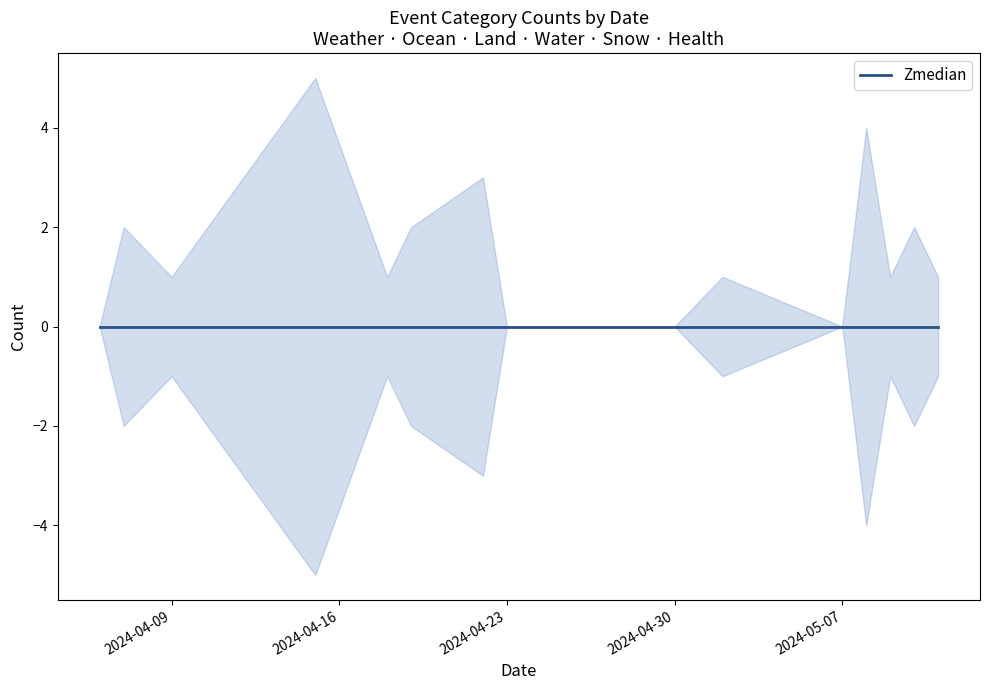

The value of HEALTH at 2024-04-19 is 1. True or false?

False